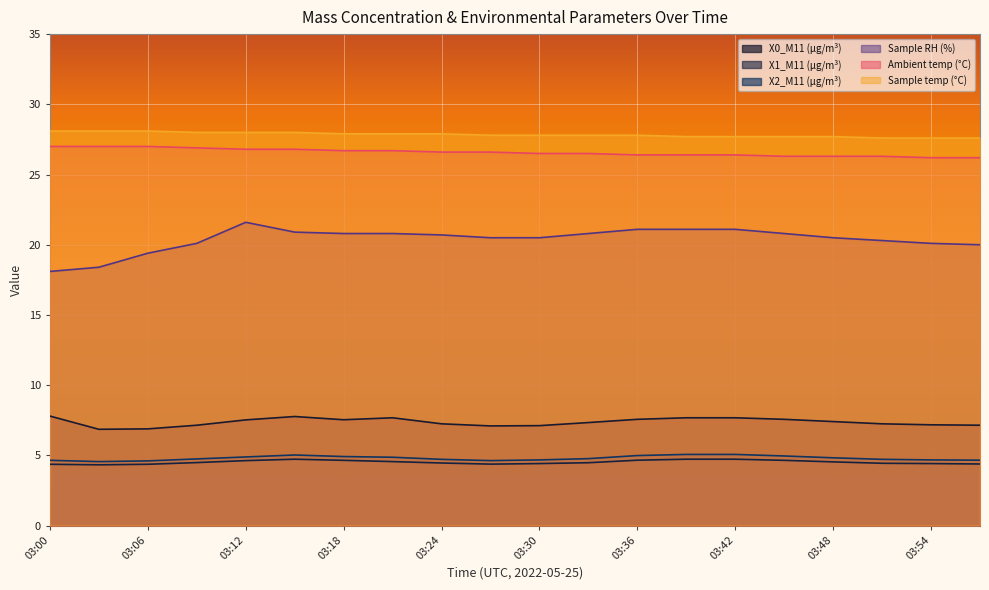

The value of Sample temp (°C) at 03:57 is 27.6. True or false?

True